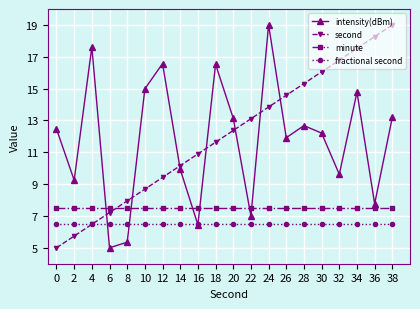

The intensity(dBm) series shows 9.6 at 32. True or false?

True